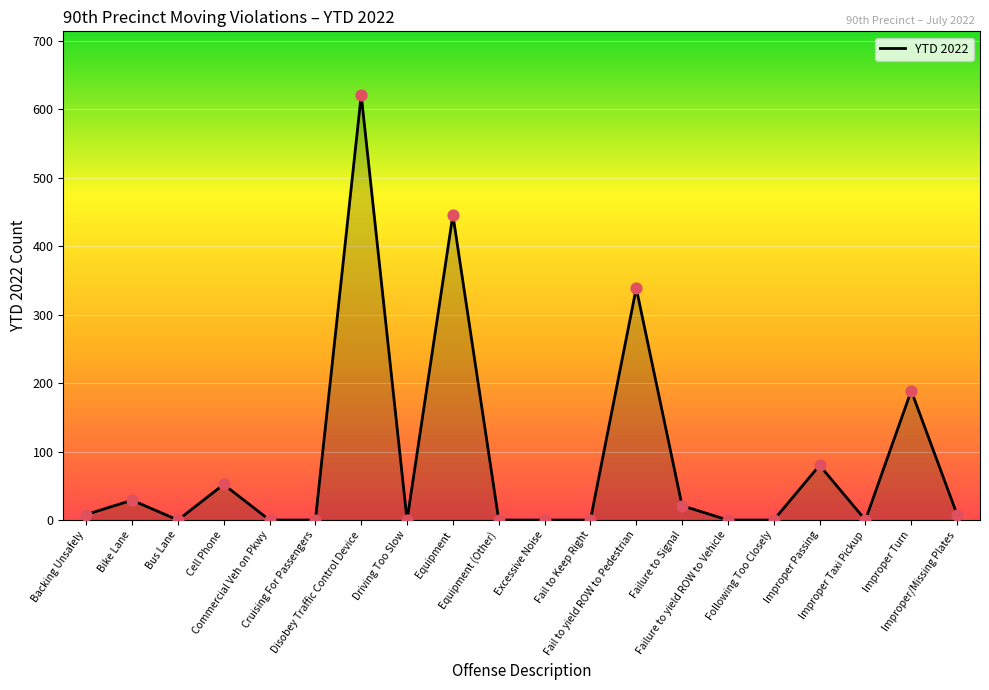

Which has a higher value, Fail to Keep Right or Disobey Traffic Control Device?

Disobey Traffic Control Device